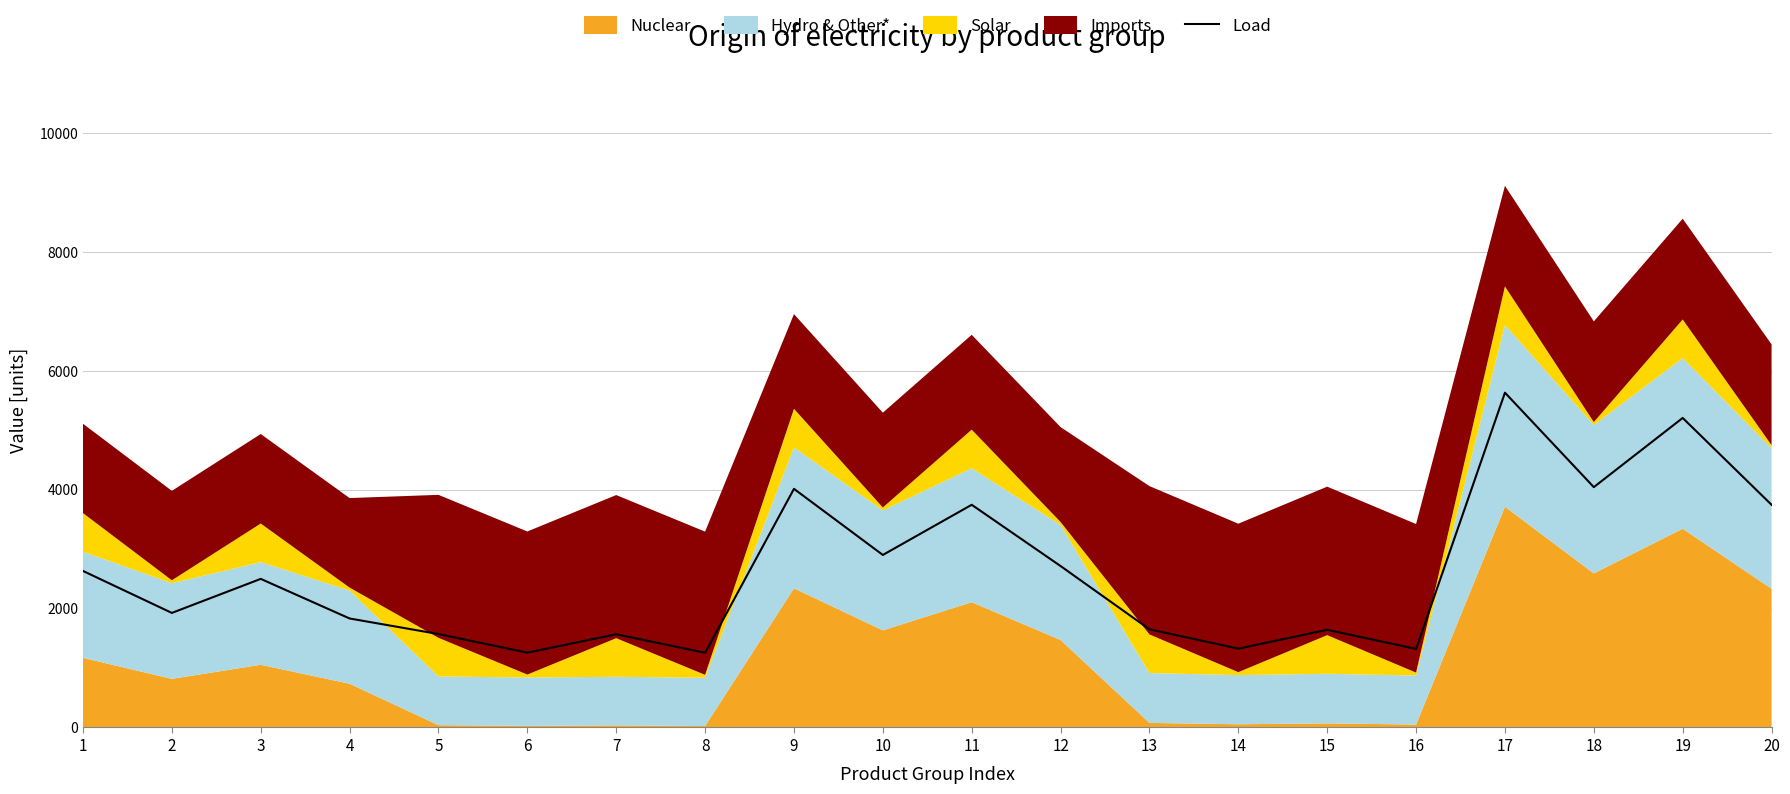

List the labels in order of value, smallest first.

8, 6, 16, 14, 7, 5, 15, 13, 4, 2, 3, 1, 12, 10, 20, 11, 9, 18, 19, 17